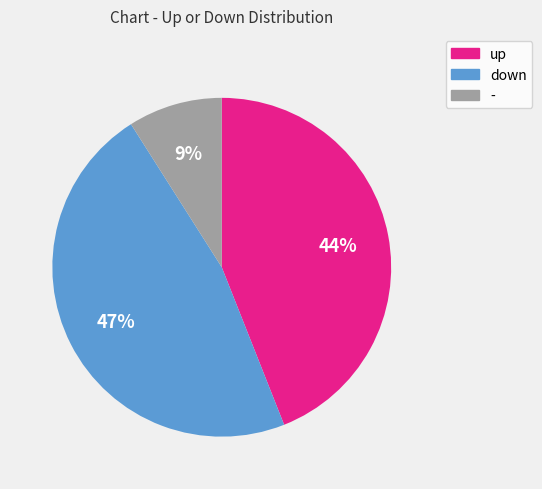

To the nearest percent, what is the combined percentage of down and -?

56%